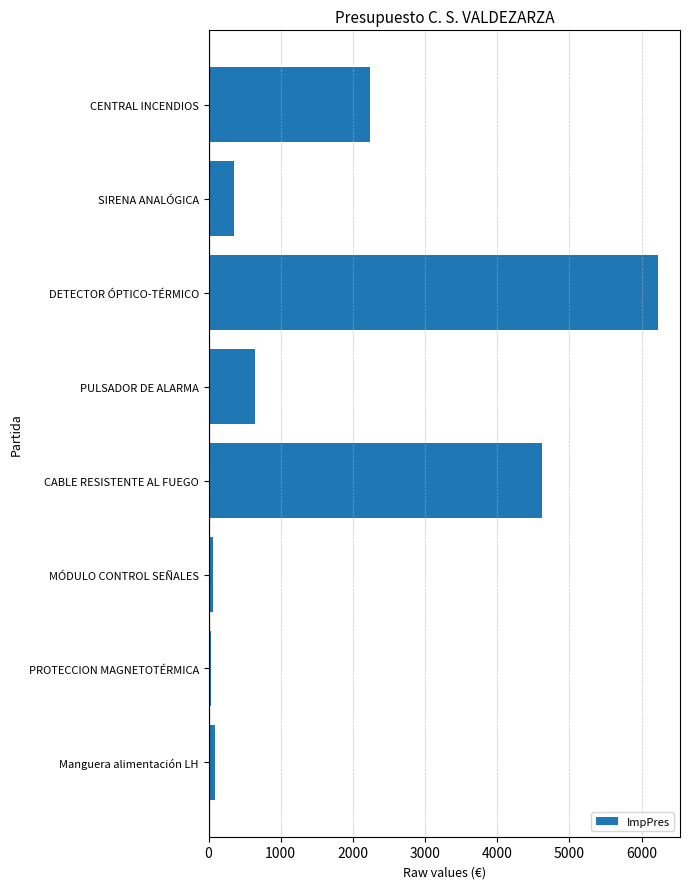

What is the label of the 1st bar from the top?

CENTRAL INCENDIOS